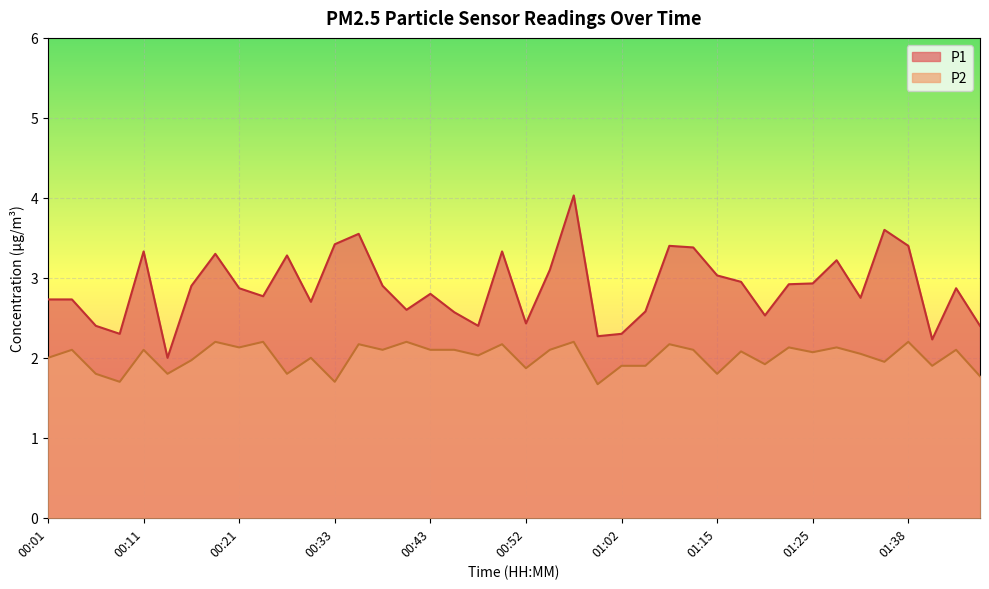

How many lines are shown in the chart?

2